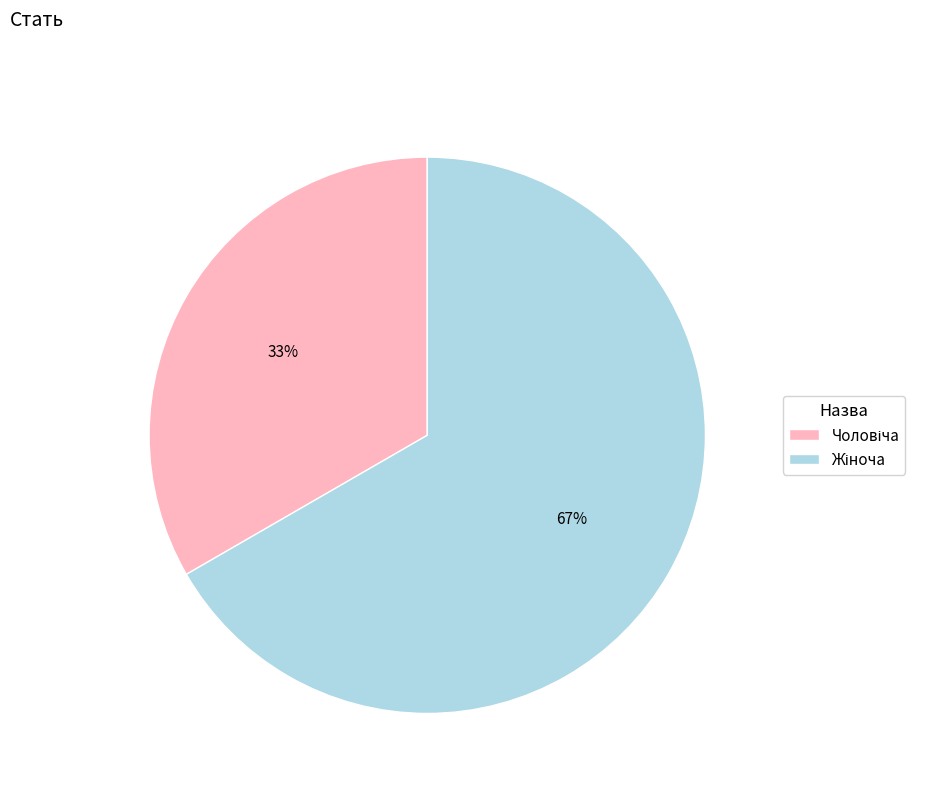

Is there a majority slice in this chart?

Yes